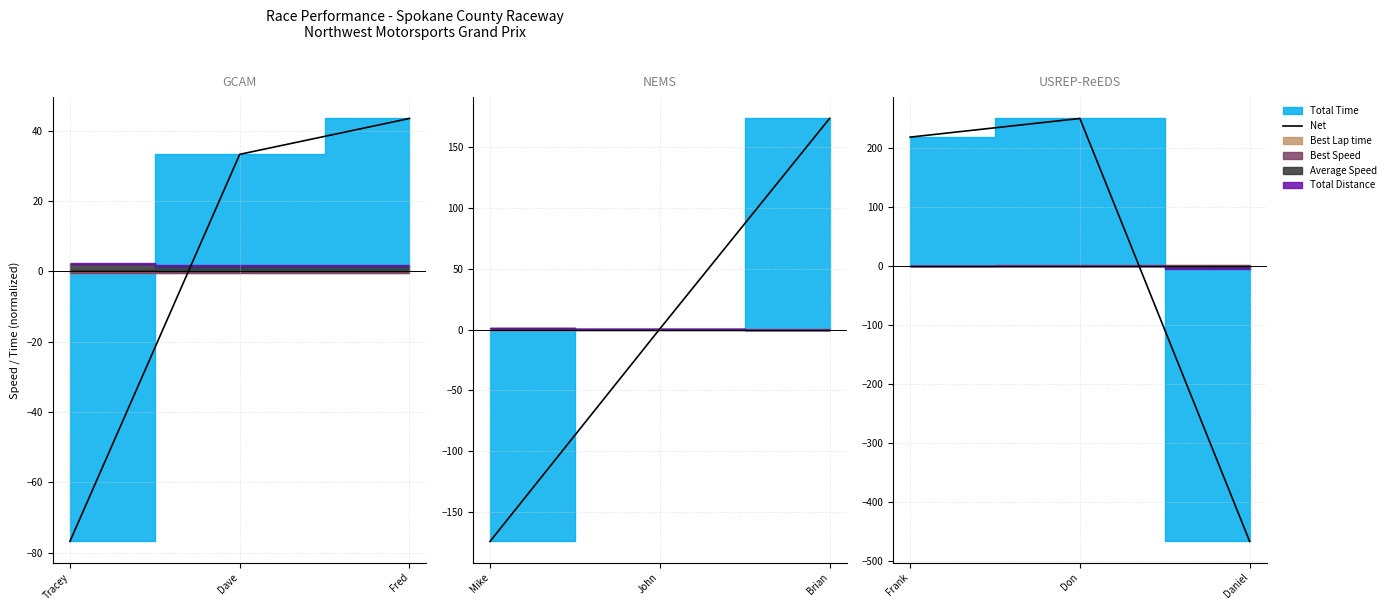

What is the smallest value displayed?

-466.9